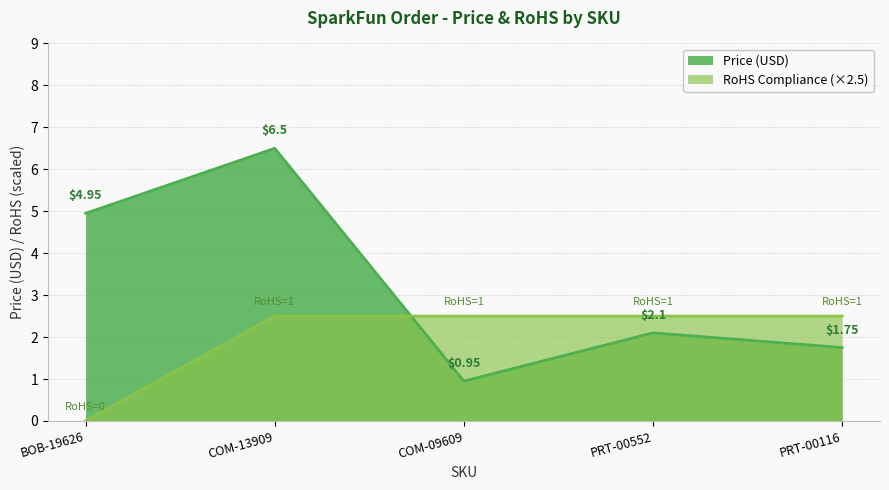

What is the minimum value for Price (USD)?

0.9